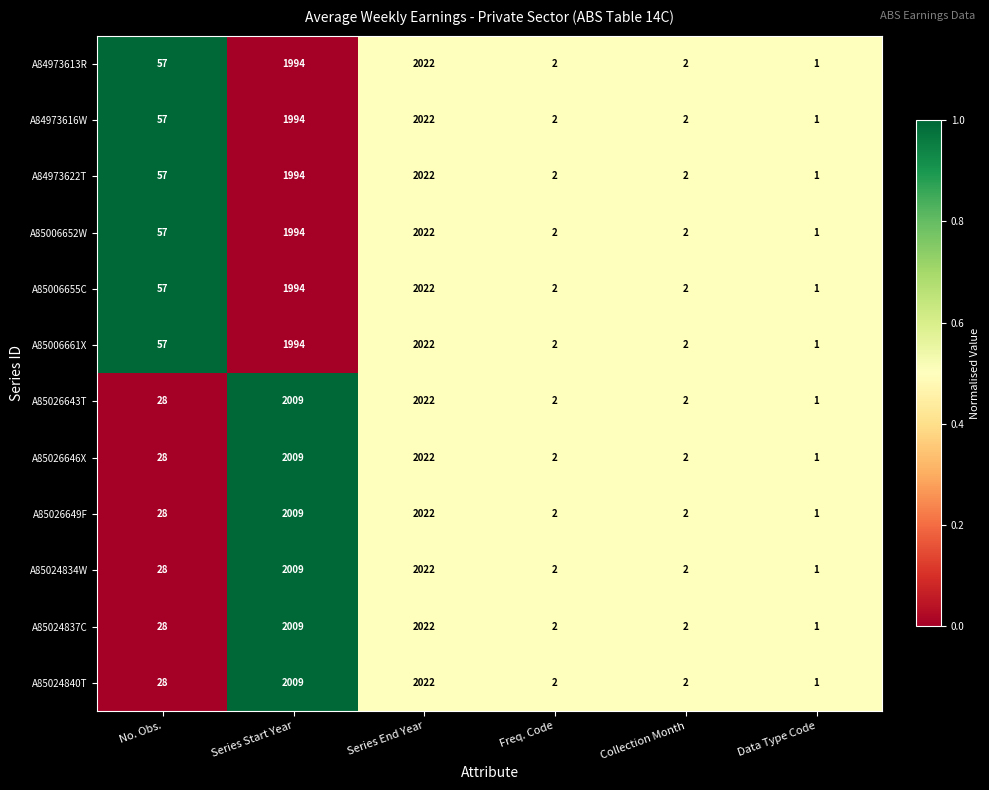

At which category is the sum across all series the highest?

Series End Year